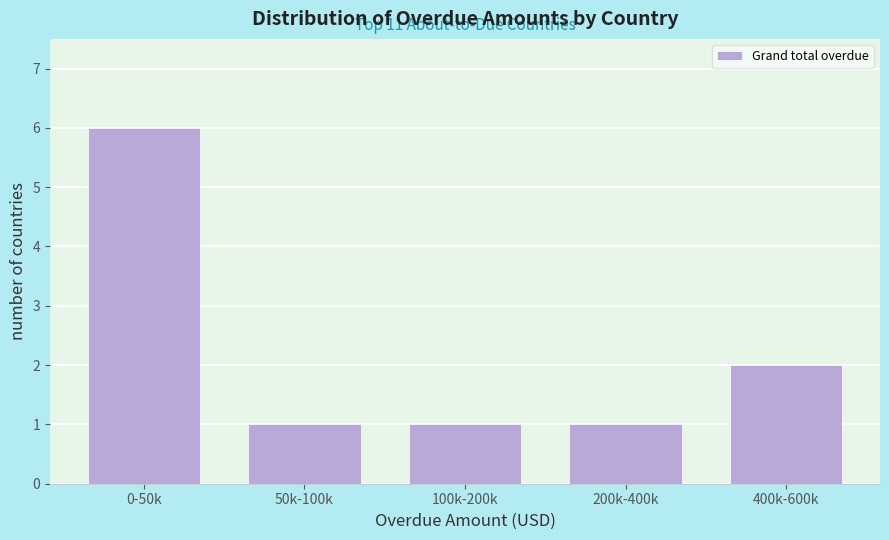

Reading left to right, list all the values displayed in this chart.

0-50k=6	50k-100k=1	100k-200k=1	200k-400k=1	400k-600k=2